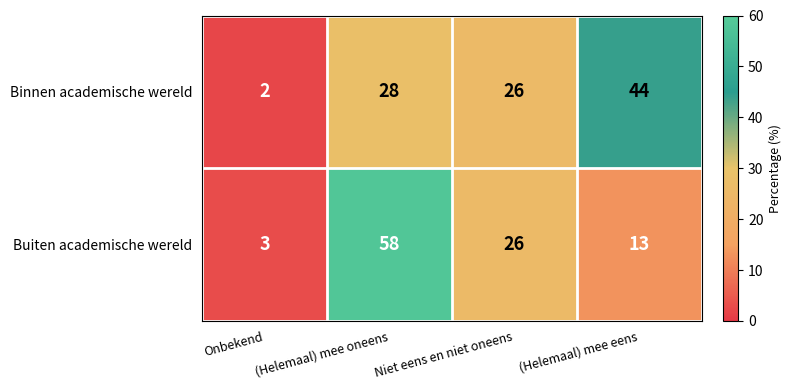

How many data points in Binnen academische wereld are less than 28?

2